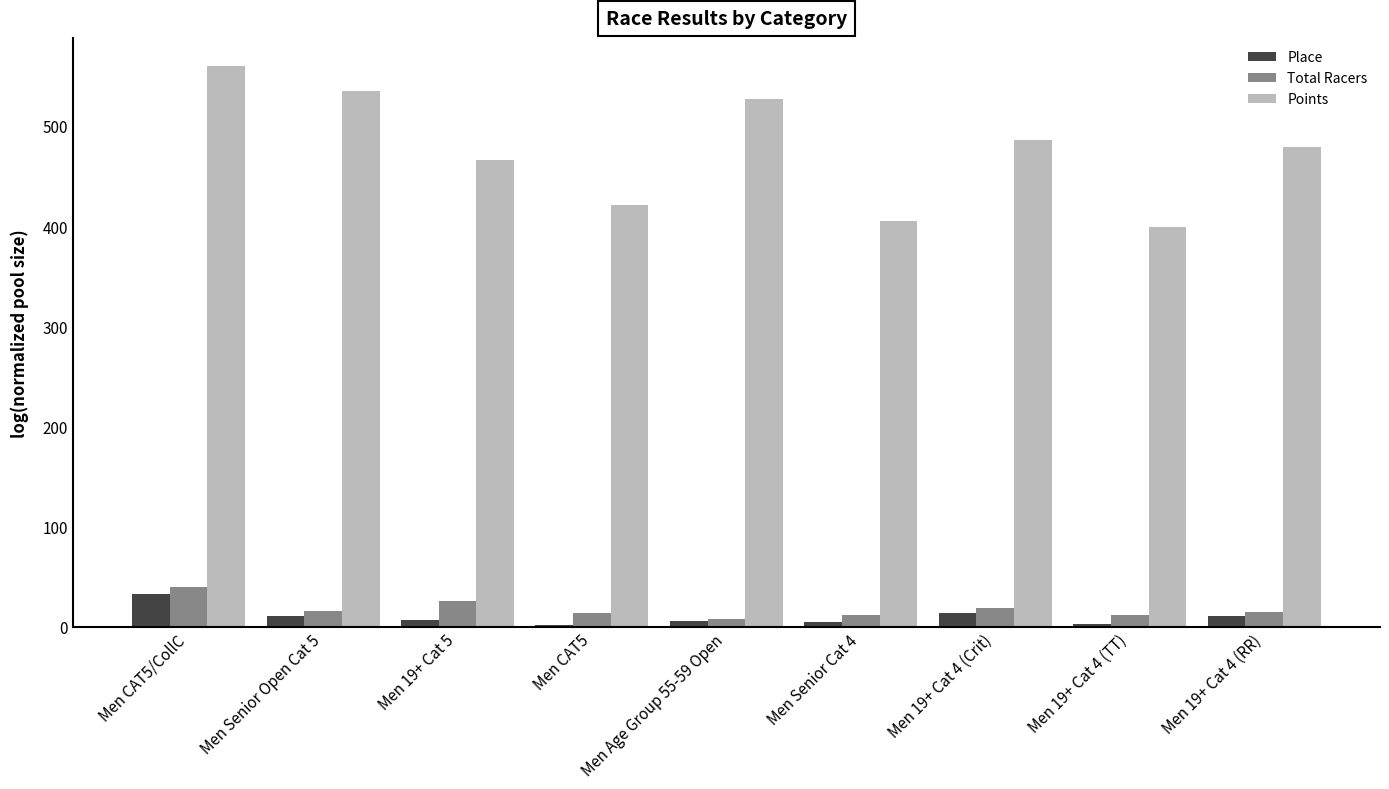

What is the greatest value displayed?

559.9